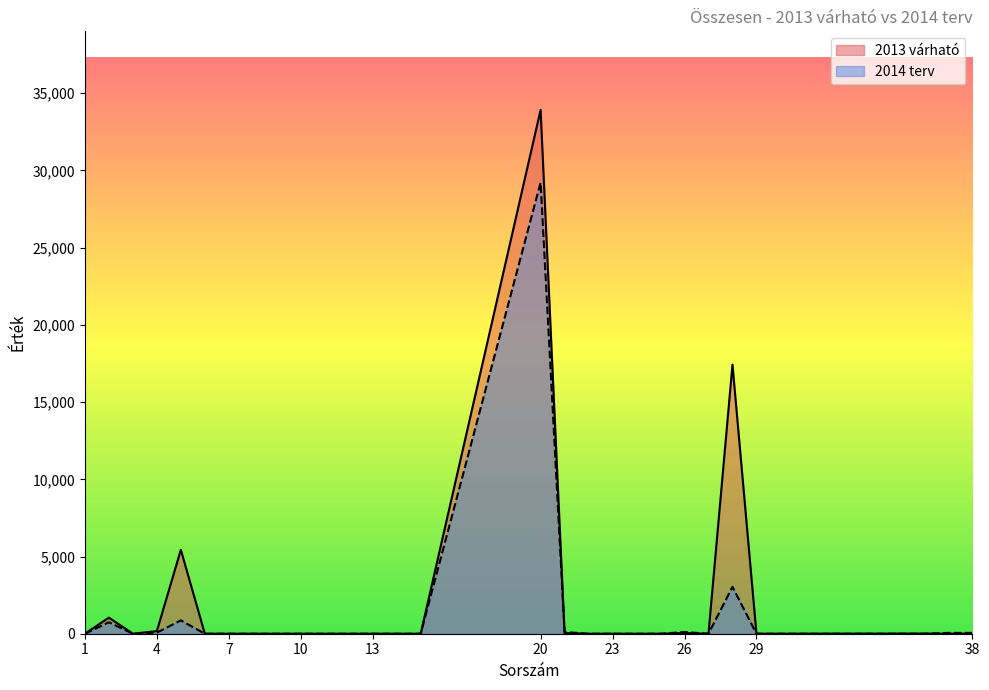

How many intersections are there between 2013 várható and 2014 terv?

2